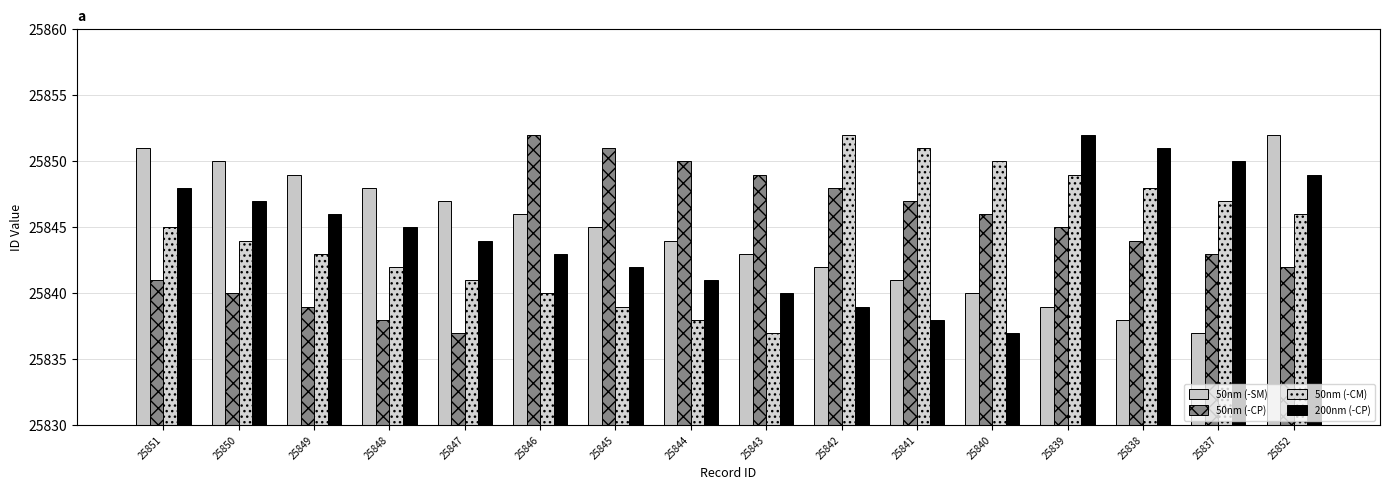

What is the smallest value displayed?

25837